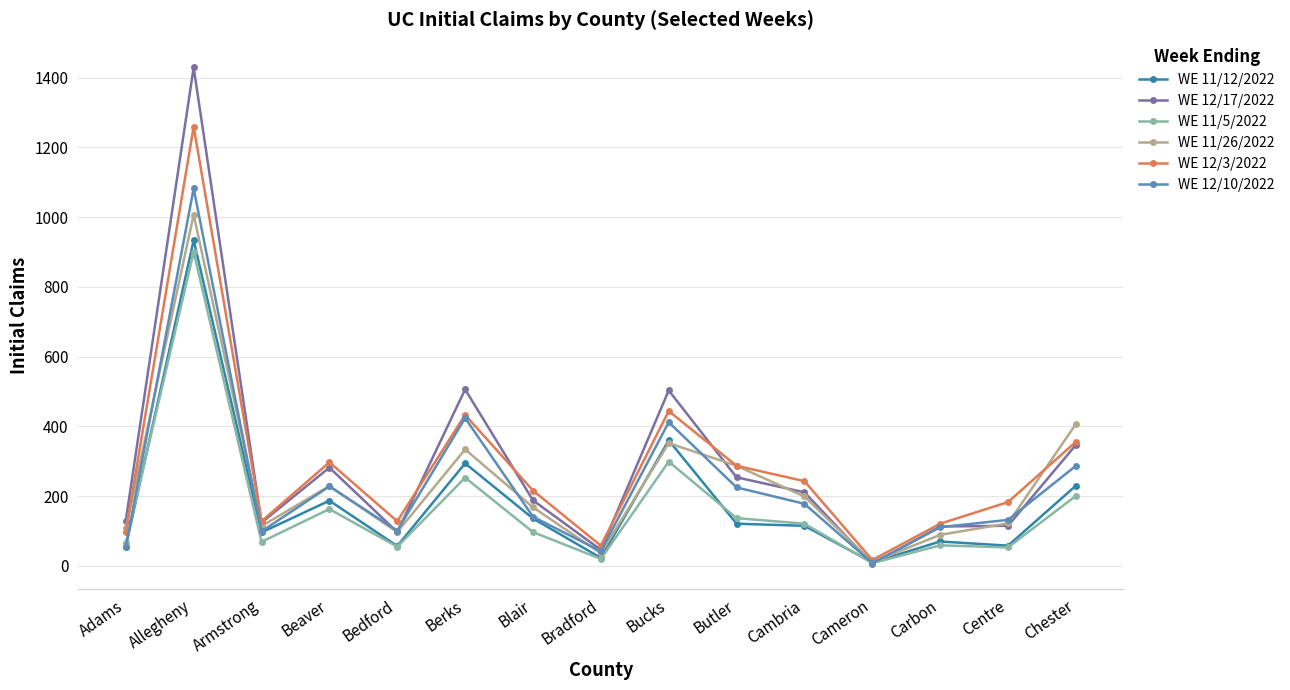

What is the label of the 1st point from the left?

Adams